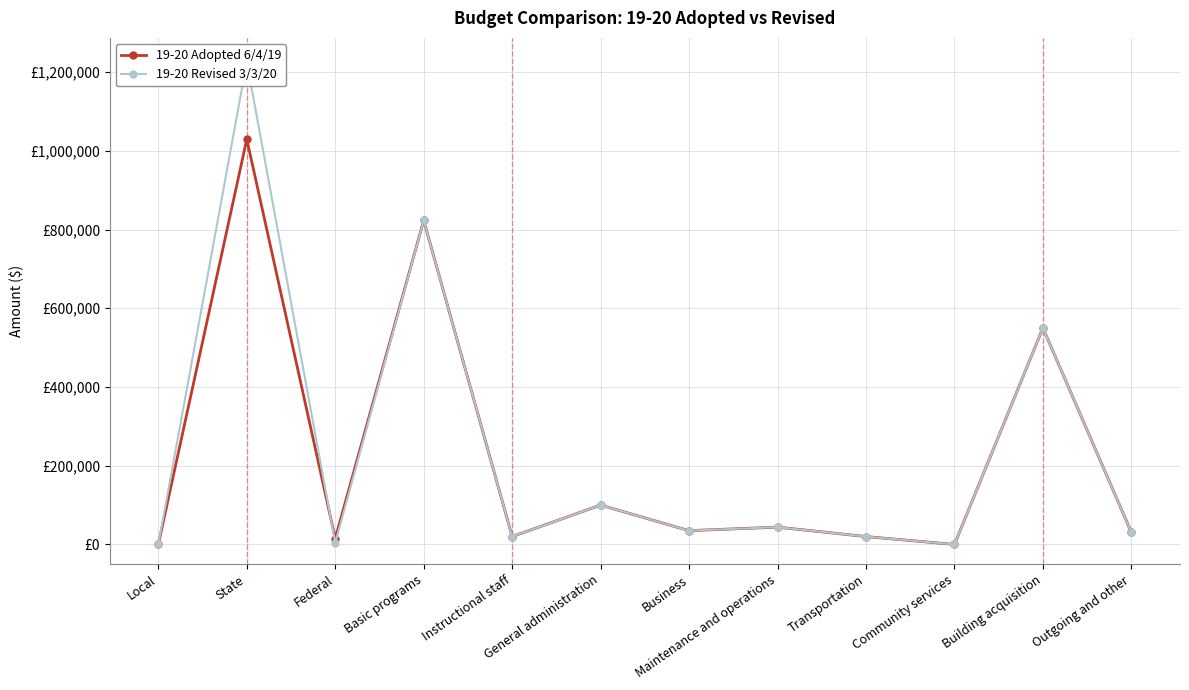

The value of 19-20 Revised 3/3/20 at Basic programs is 303162. True or false?

False